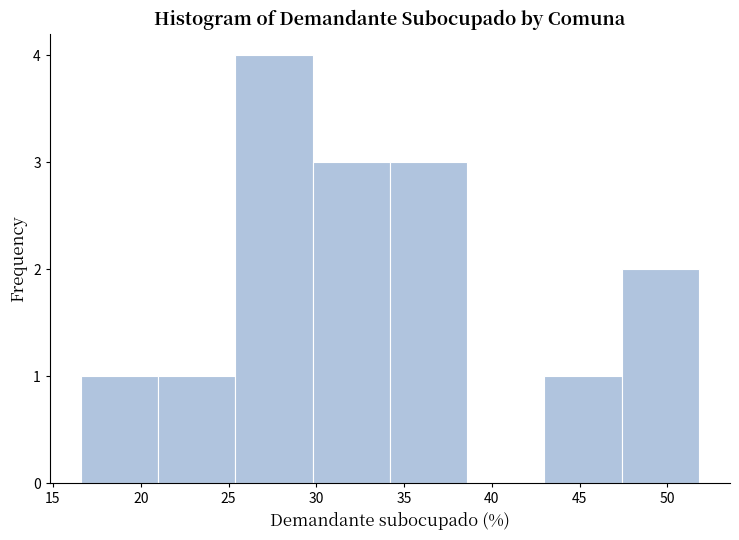

Reading left to right, transcribe this chart: for each bar, give the range it covers on the x-axis and its height. Neither the bar edges nor the heights are printed on the chart, so give them approximately, as read against the axes.

16.5 to 21.0: 1
21.0 to 25.5: 1
25.5 to 30.0: 4
30.0 to 34.0: 3
34.0 to 38.5: 3
38.5 to 43.0: 0
43.0 to 47.5: 1
47.5 to 52.0: 2